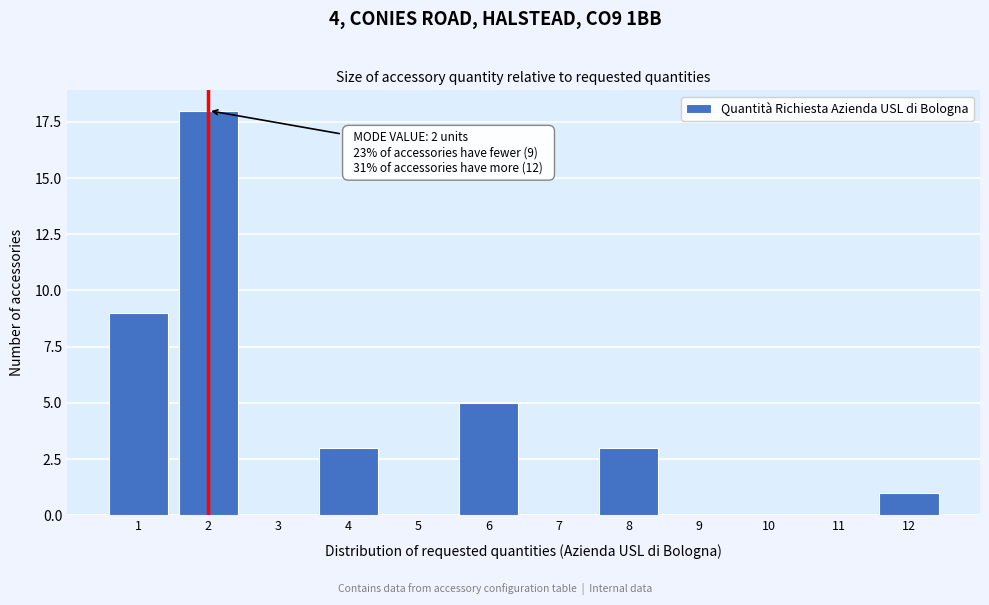

Reading left to right, list all the values displayed in this chart.

1=9	2=18	3=0	4=3	5=0	6=5	7=0	8=3	9=0	10=0	11=0	12=1